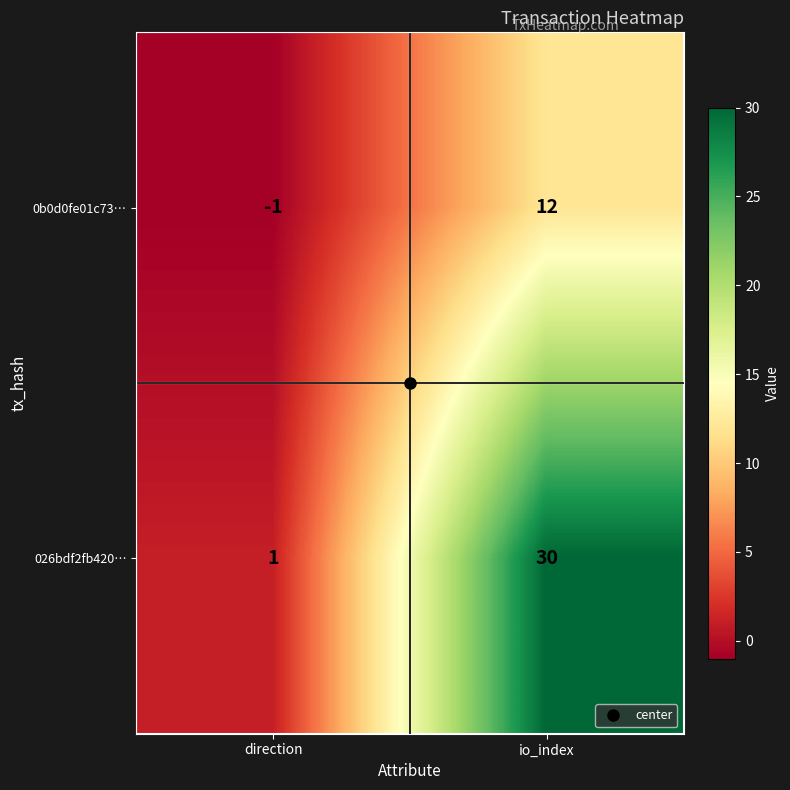

Rank the series at io_index from lowest to highest value.

0b0d0fe01c73…, 026bdf2fb420…